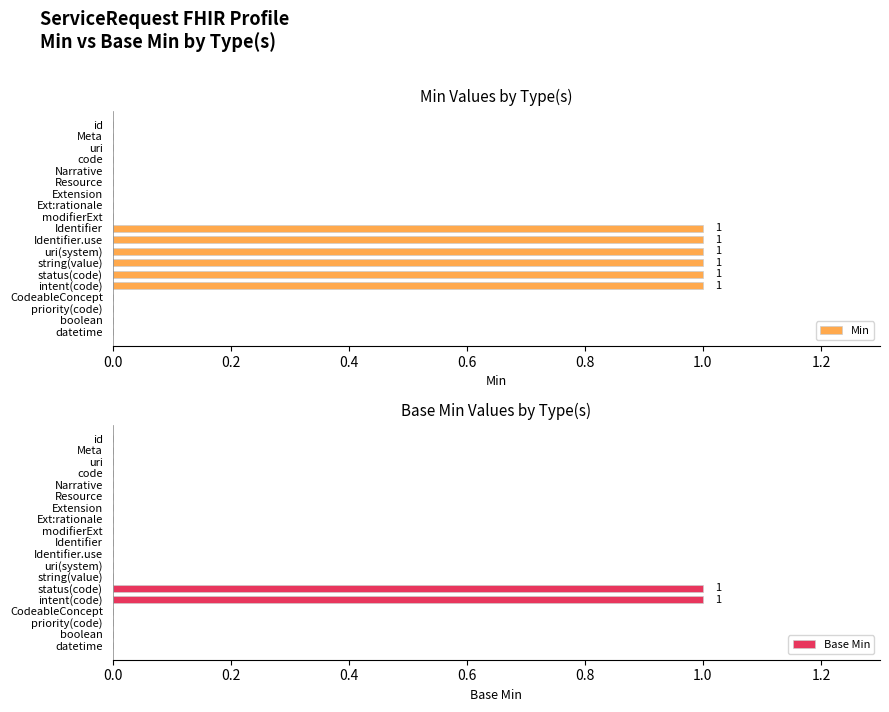

Which series has the widest spread of values?

Min